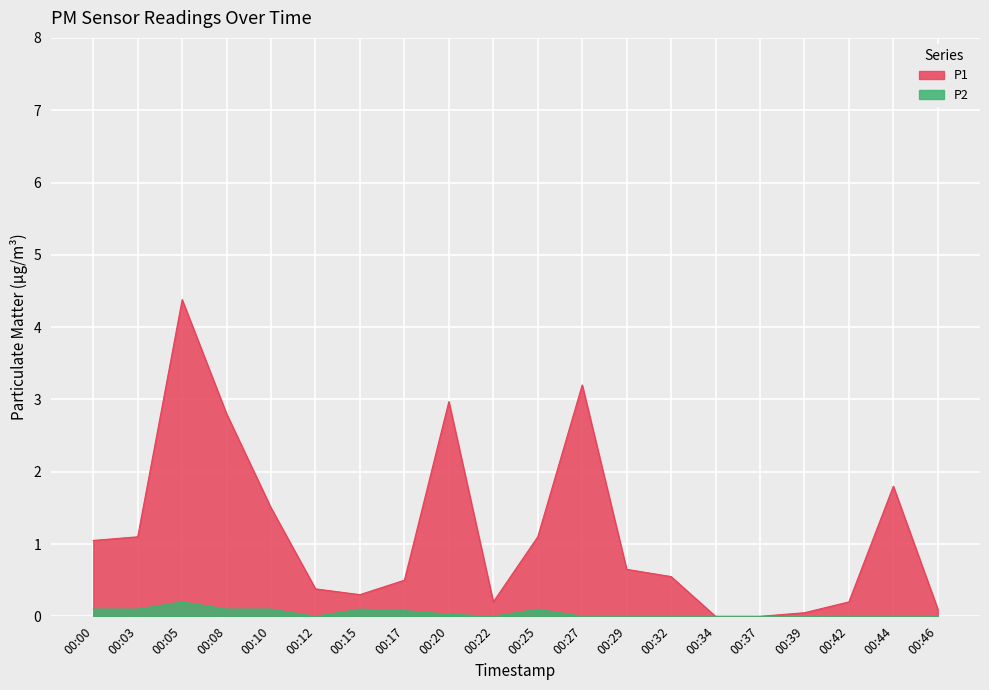

True or false: P2 has more than 2 points higher than both neighbors.

True